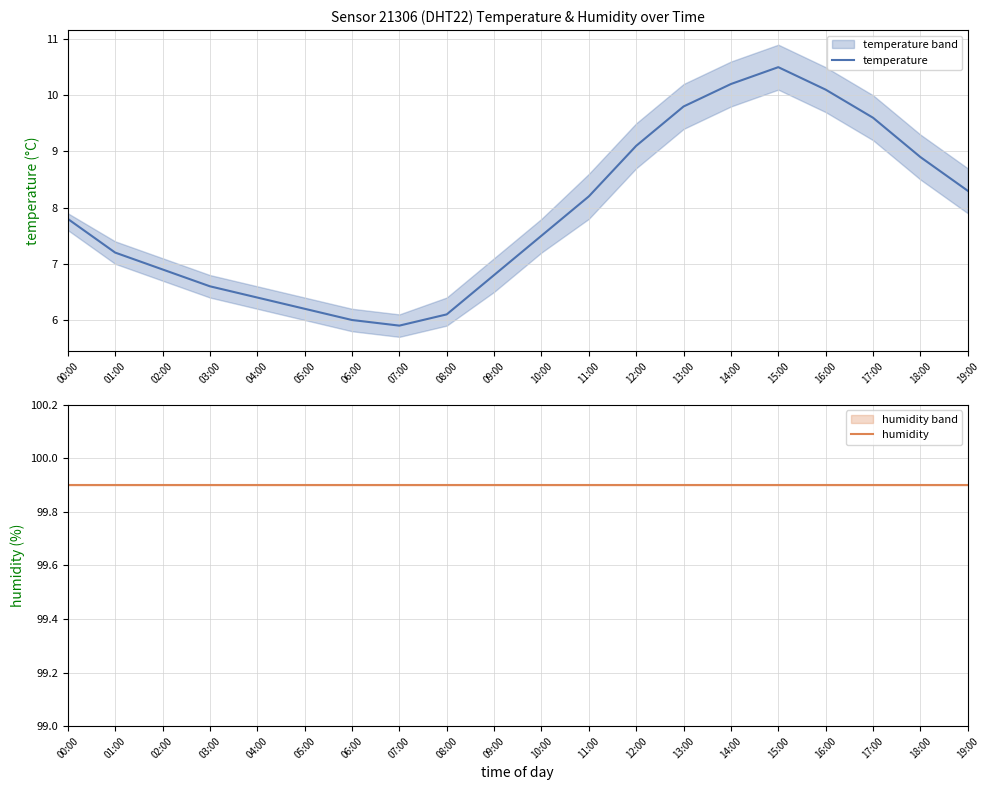

True or false: temperature and humidity cross at least once.

False